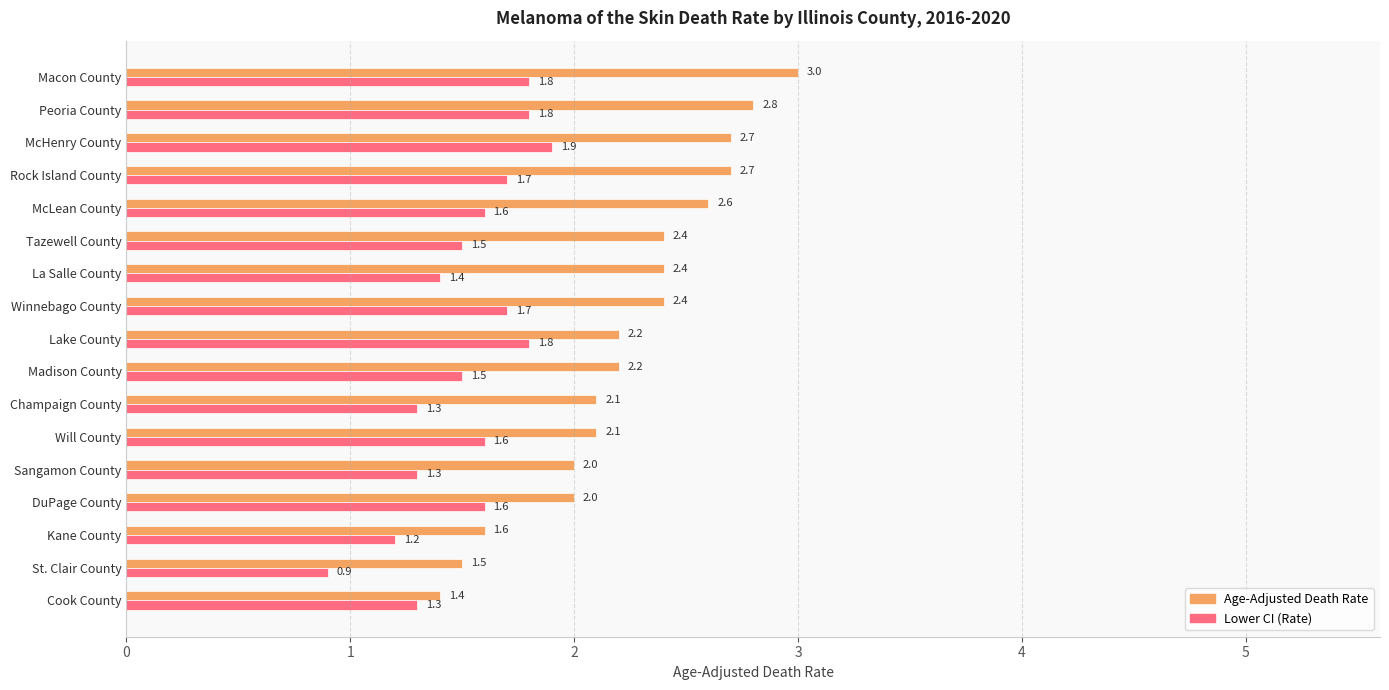

How many series are shown in this chart?

2